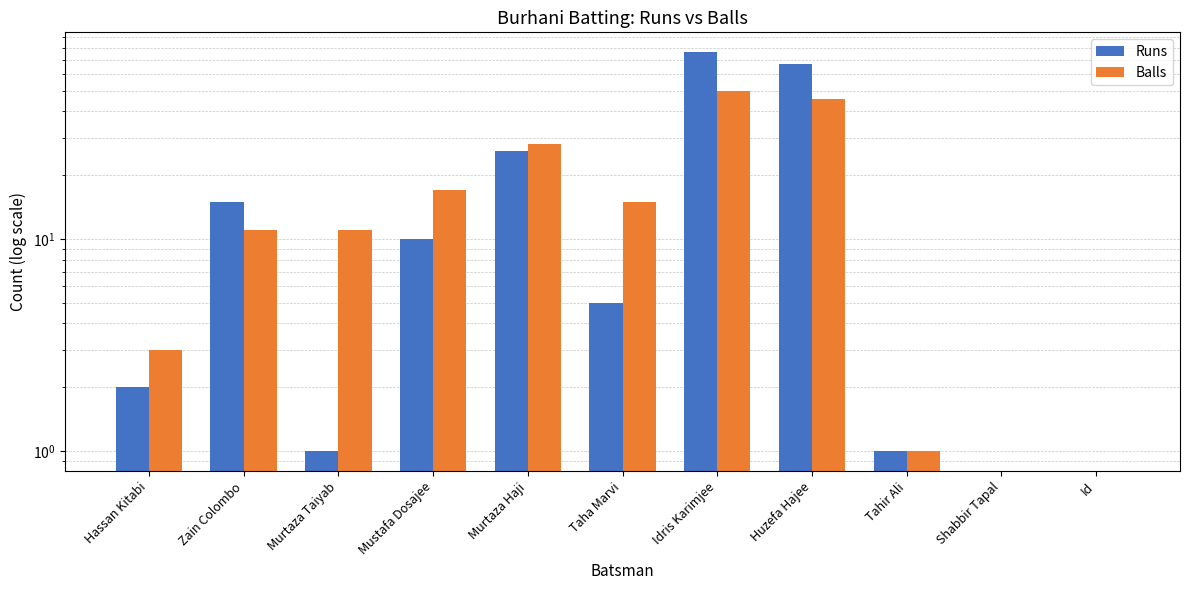

Which has a higher value, Murtaza Taiyab or Tahir Ali?

Murtaza Taiyab